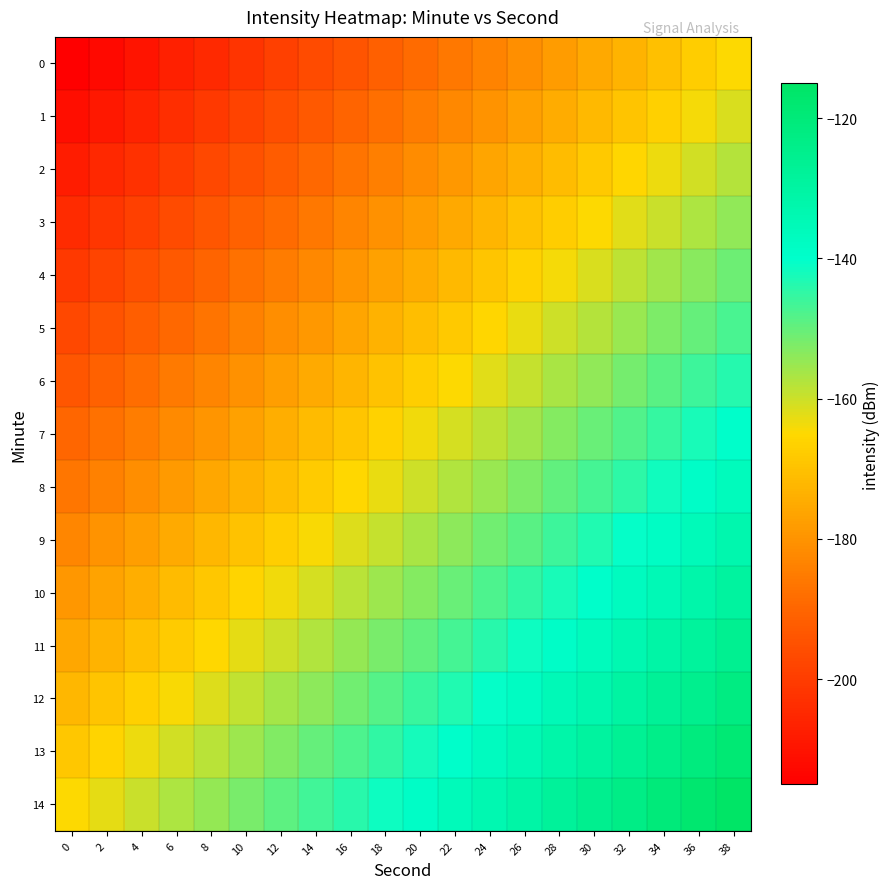

What is the total value across all series at 32?

-2218.8